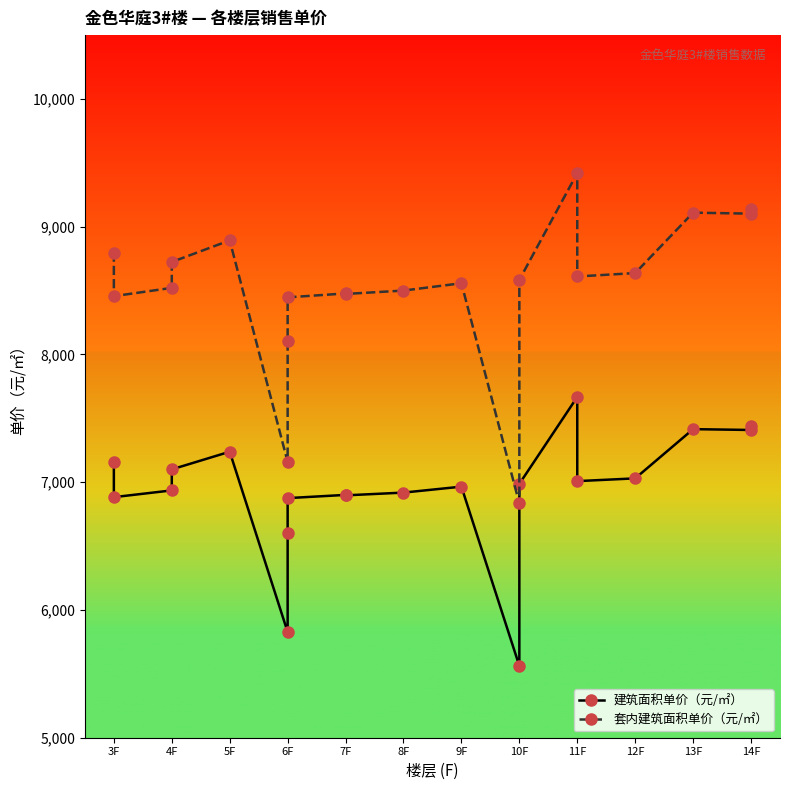

What is the label of the 4th point from the left?

4F